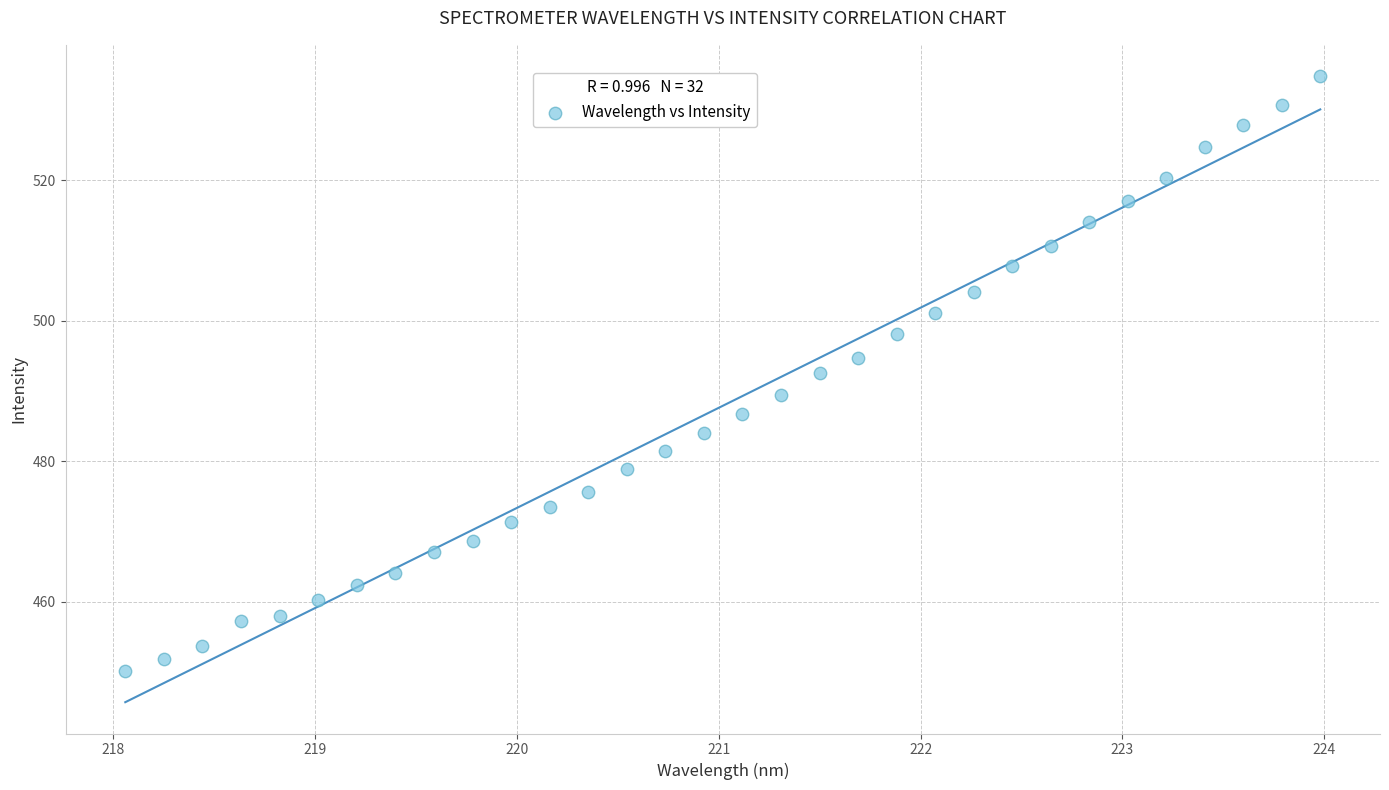

What is the range of Y values (max minus min)?

84.7